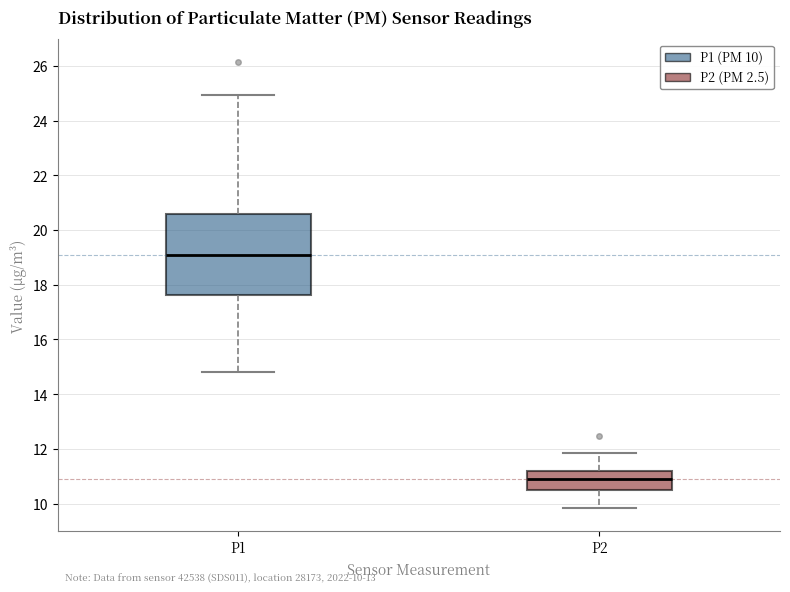

Which box has the lowest median line?

P2